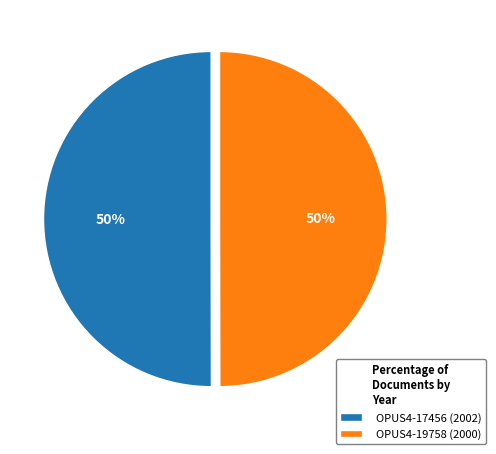

Approximately how many times larger is the value at OPUS4-17456 (2002) compared to OPUS4-19758 (2000)?

1.0